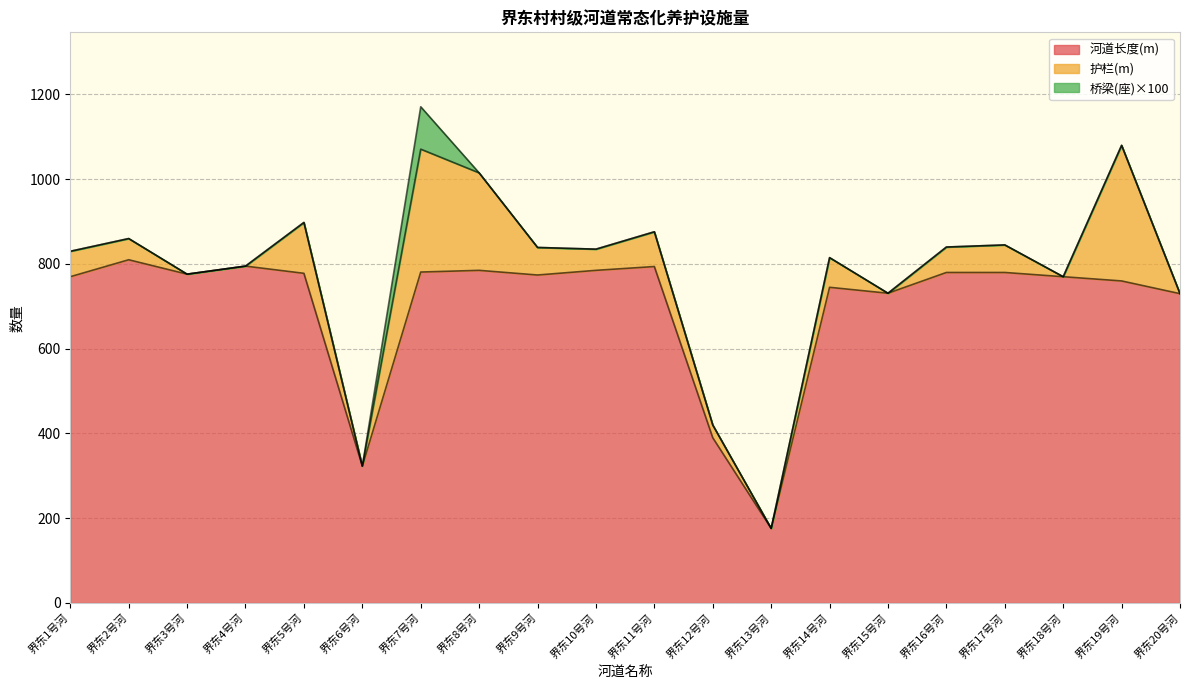

Count the number of data series in this chart.

3